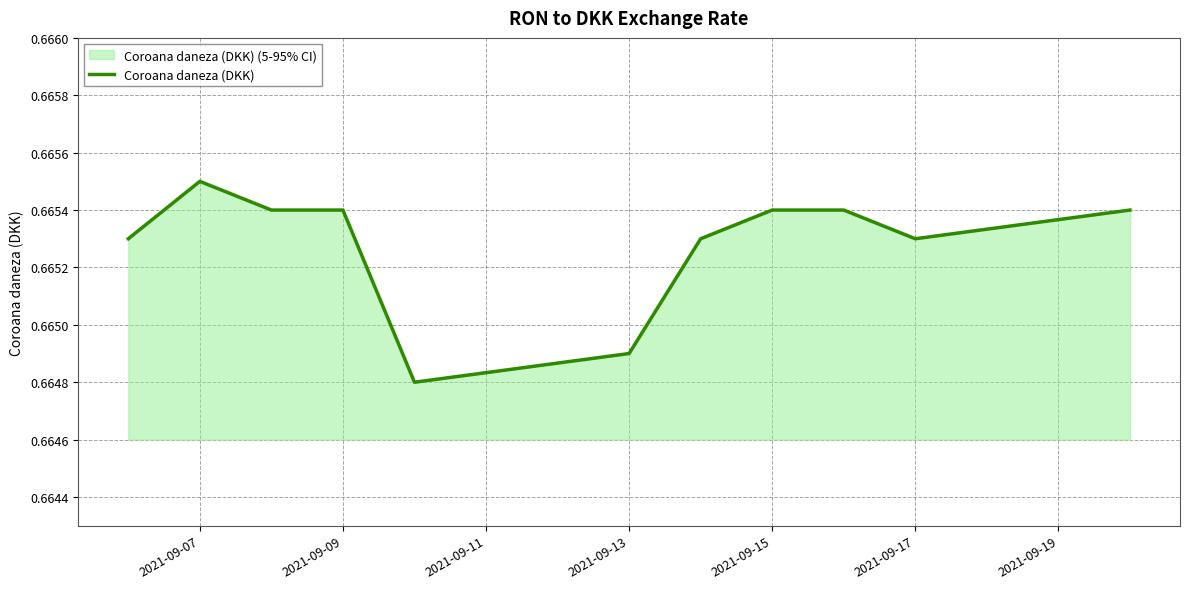

How many values are between 0 and 1?

11